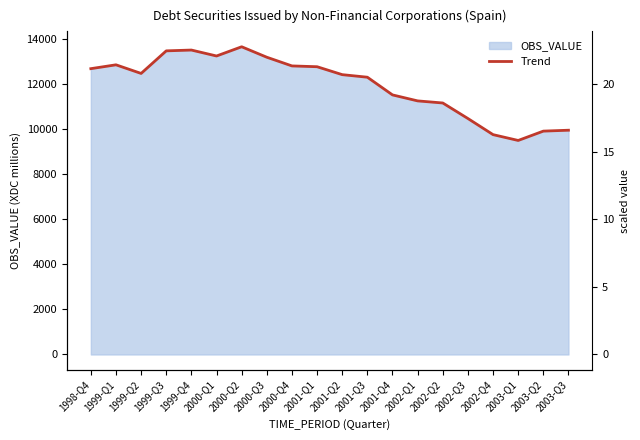

List the labels in order of value, smallest first.

2003-Q1, 2002-Q4, 2003-Q2, 2003-Q3, 2002-Q3, 2002-Q2, 2002-Q1, 2001-Q4, 2001-Q3, 2001-Q2, 1999-Q2, 1998-Q4, 2001-Q1, 2000-Q4, 1999-Q1, 2000-Q3, 2000-Q1, 1999-Q3, 1999-Q4, 2000-Q2